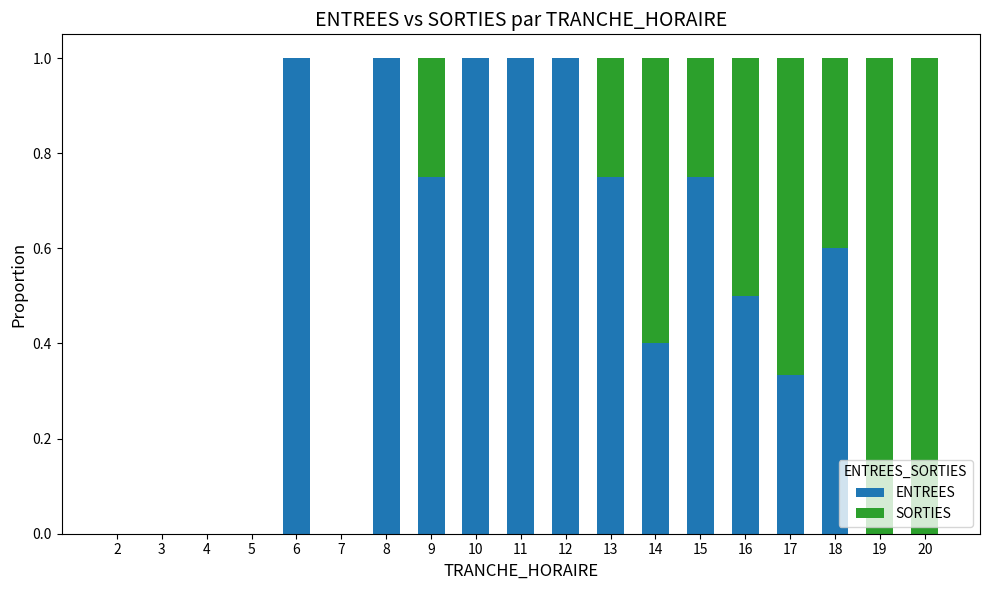

What are all the series names shown in the legend?

ENTREES, SORTIES